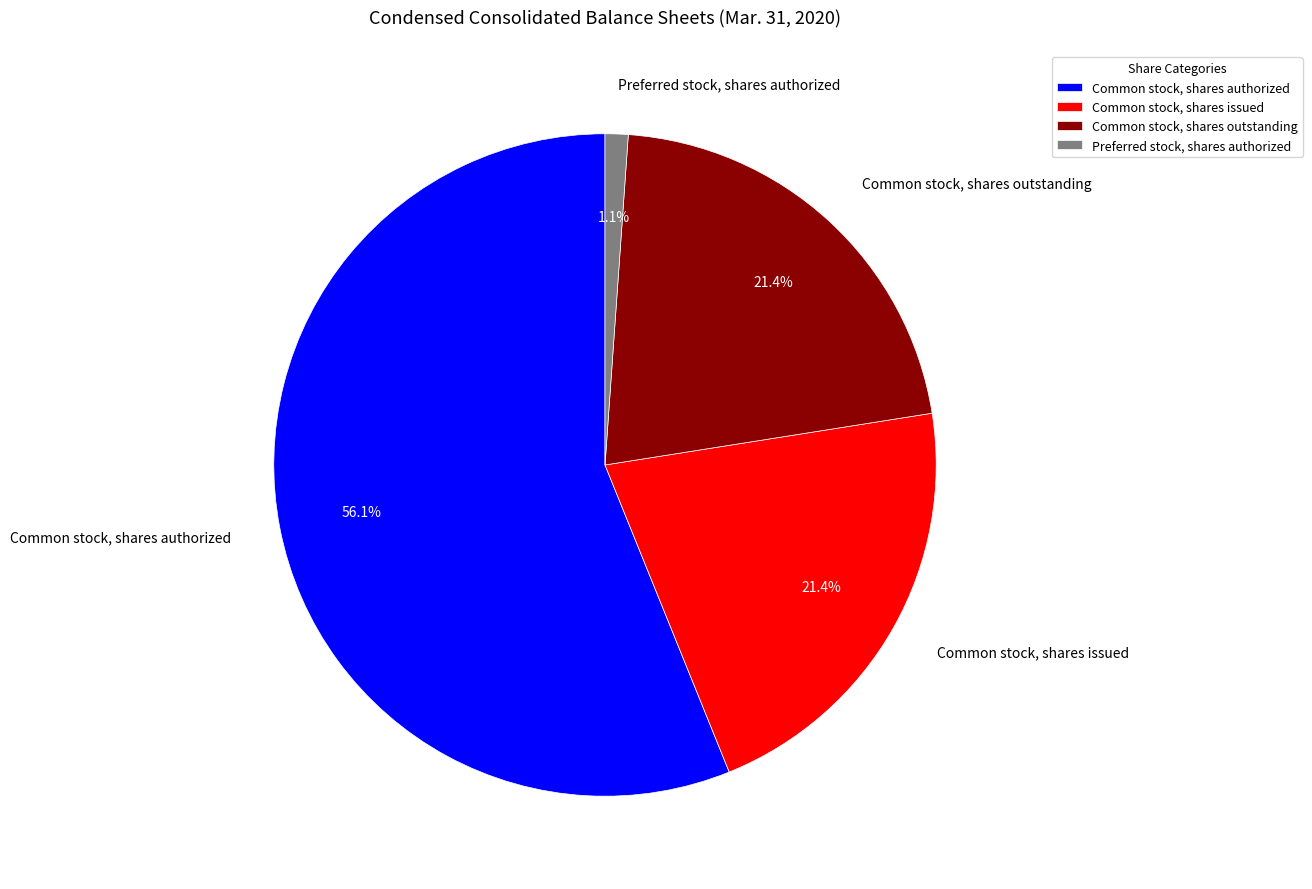

Which slice is the smallest?

Preferred stock, shares authorized